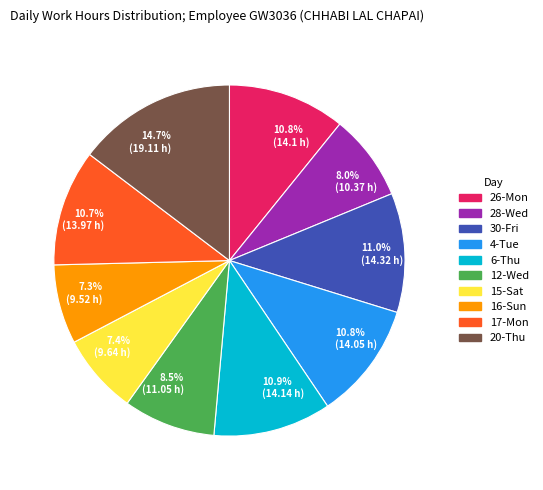

How much of the chart is everything except 7.3% (9.52 h)?

92.7%